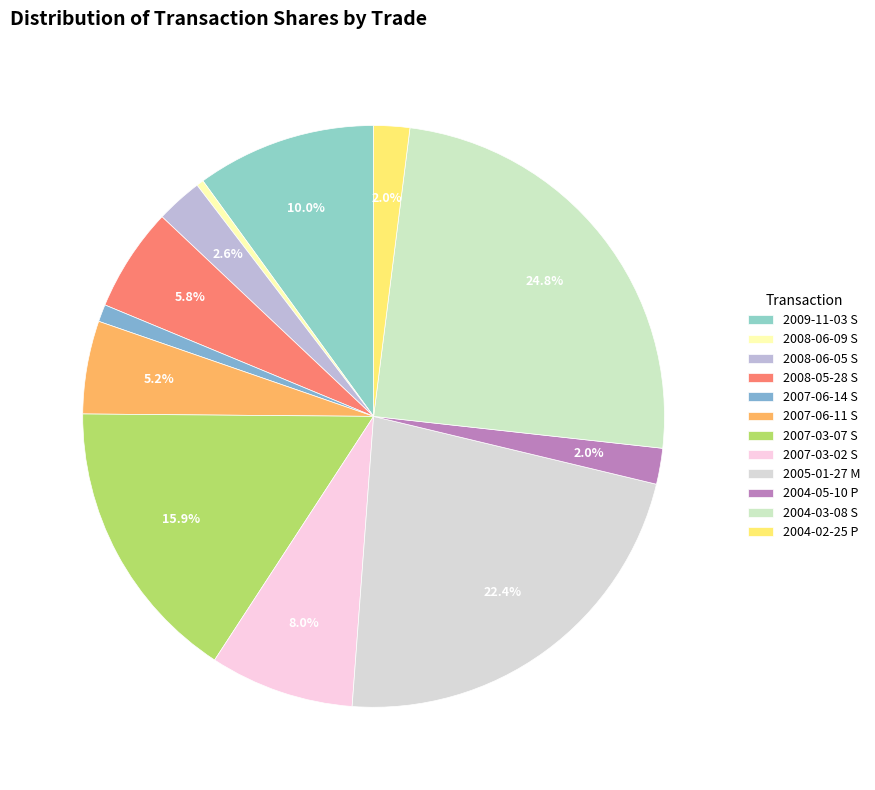

To the nearest percent, what is the difference between the 2004-02-25 P and 2007-03-07 S slice percentages?

14%